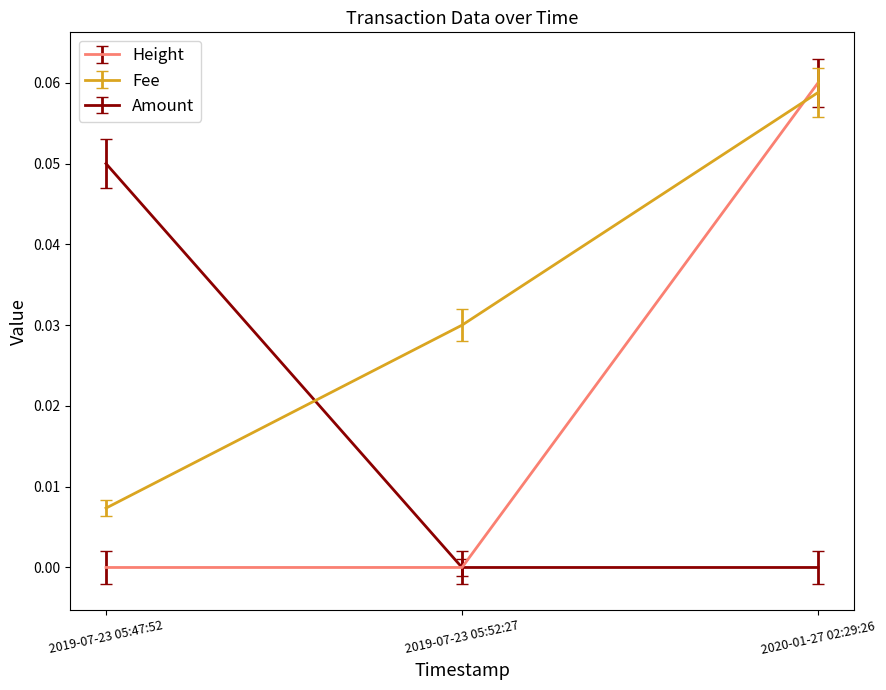

Rank the series by their average value, from highest to lowest.

Fee, Height, Amount